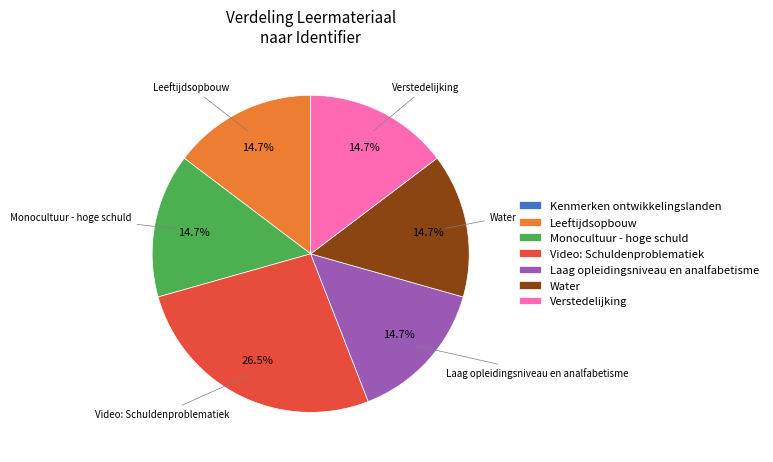

Which category has the biggest portion of the pie?

Video: Schuldenproblematiek